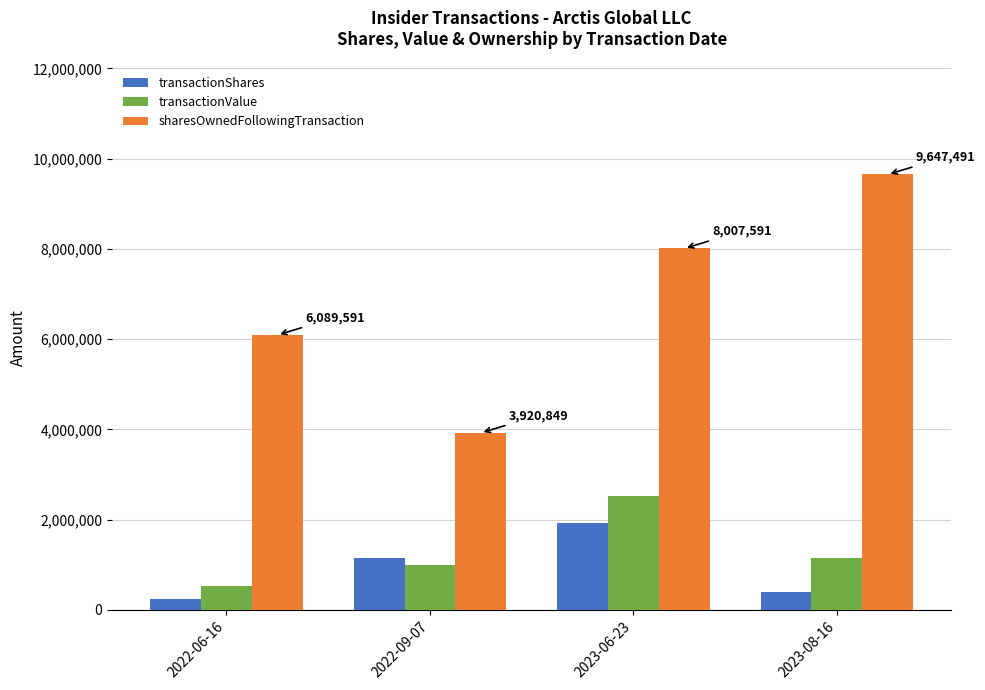

Is the value of transactionValue at 2023-06-23 greater than the value of transactionShares at 2023-06-23?

Yes